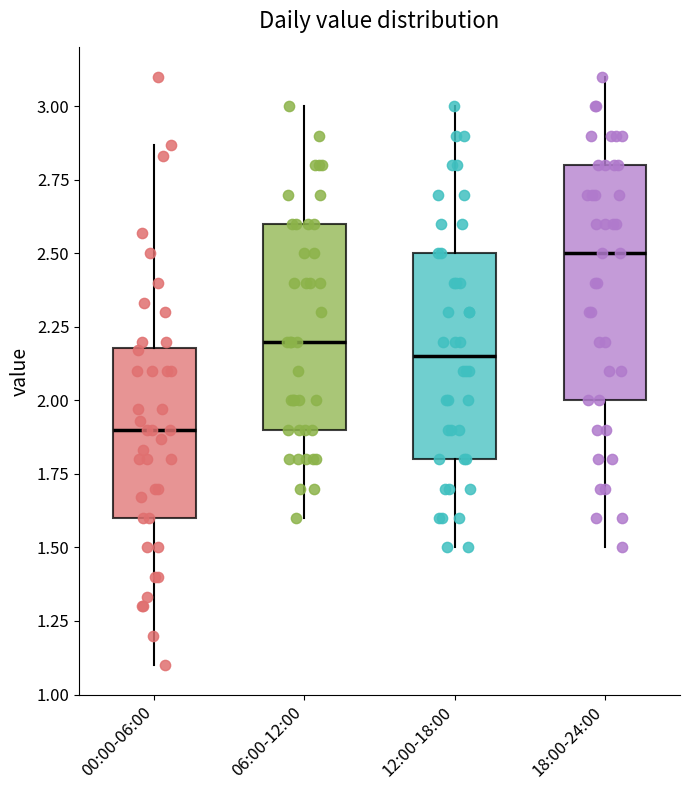

Which box is the tallest, from its lower edge to its upper edge?

18:00-24:00